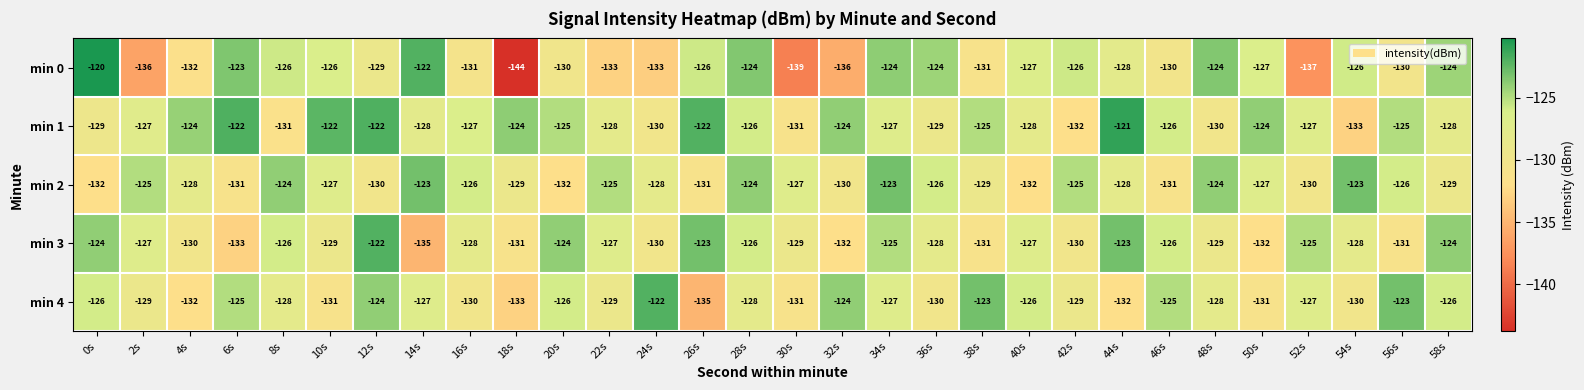

At which label does min 2 first exceed -127?

2s